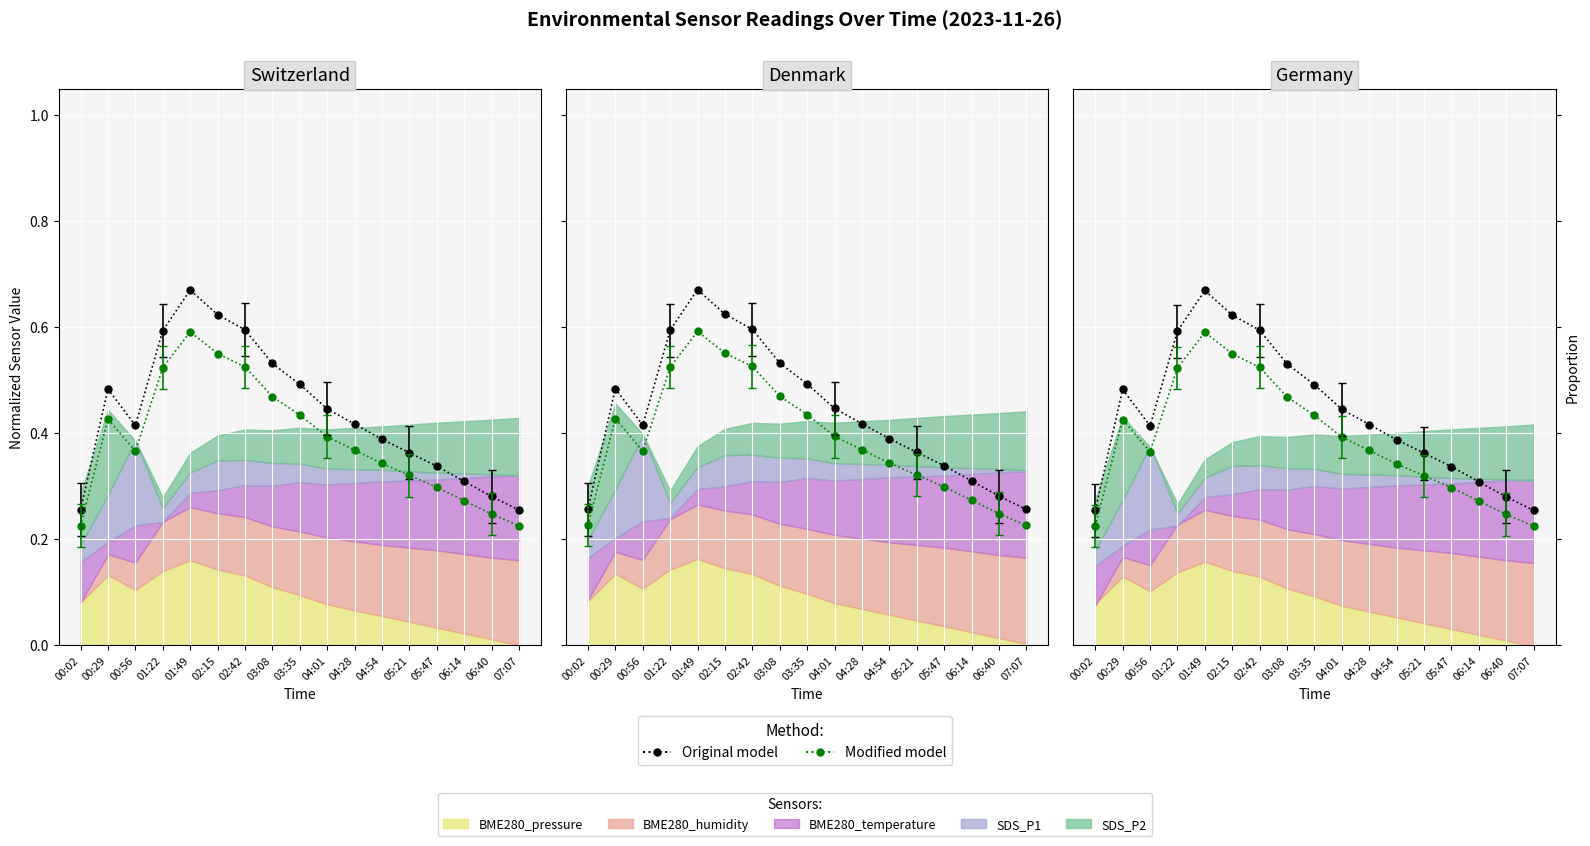

Reading right to left, list all the values displayed in this chart.

Original model: 07:07=0.3	06:40=0.3	06:14=0.3	05:47=0.3	05:21=0.4	04:54=0.4	04:28=0.4	04:01=0.4	03:35=0.5	03:08=0.5	02:42=0.6	02:15=0.6	01:49=0.7	01:22=0.6	00:56=0.4	00:29=0.5	00:02=0.3
Modified model: 07:07=0.2	06:40=0.2	06:14=0.3	05:47=0.3	05:21=0.3	04:54=0.3	04:28=0.4	04:01=0.4	03:35=0.4	03:08=0.5	02:42=0.5	02:15=0.5	01:49=0.6	01:22=0.5	00:56=0.4	00:29=0.4	00:02=0.2